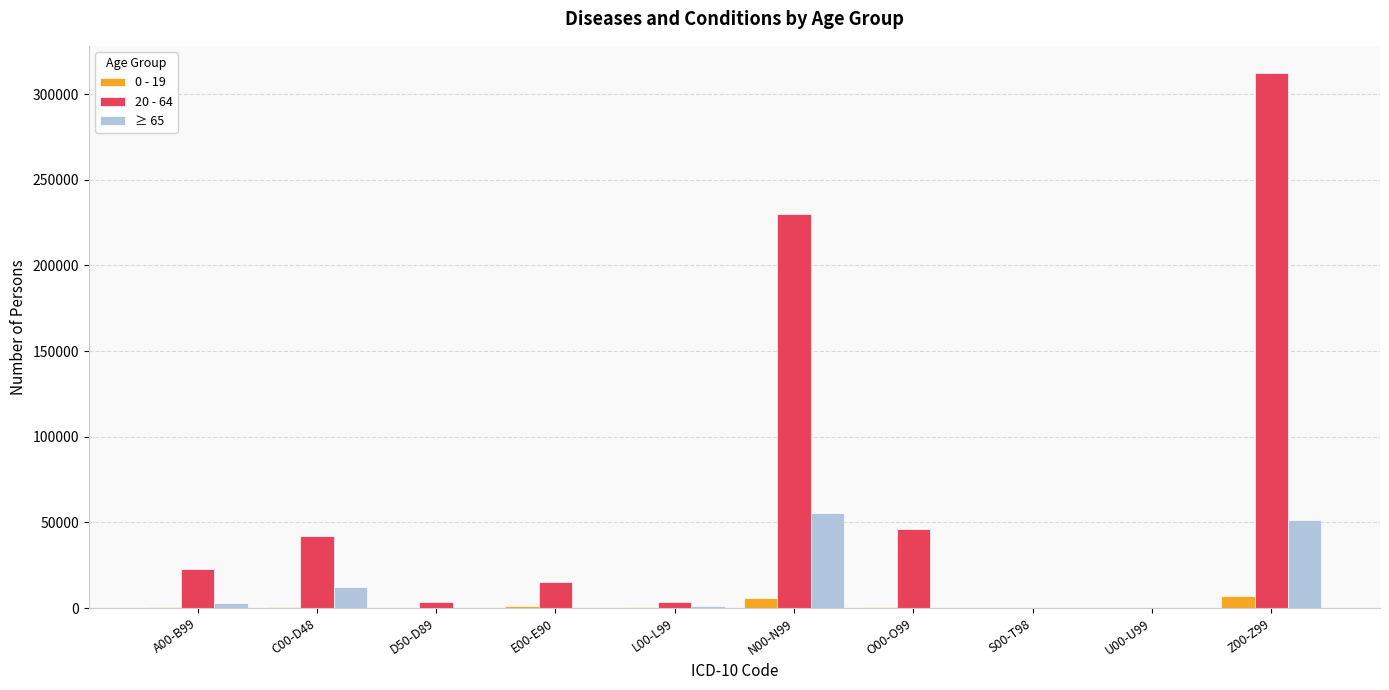

What is the average value of the 20 - 64 series?

67563